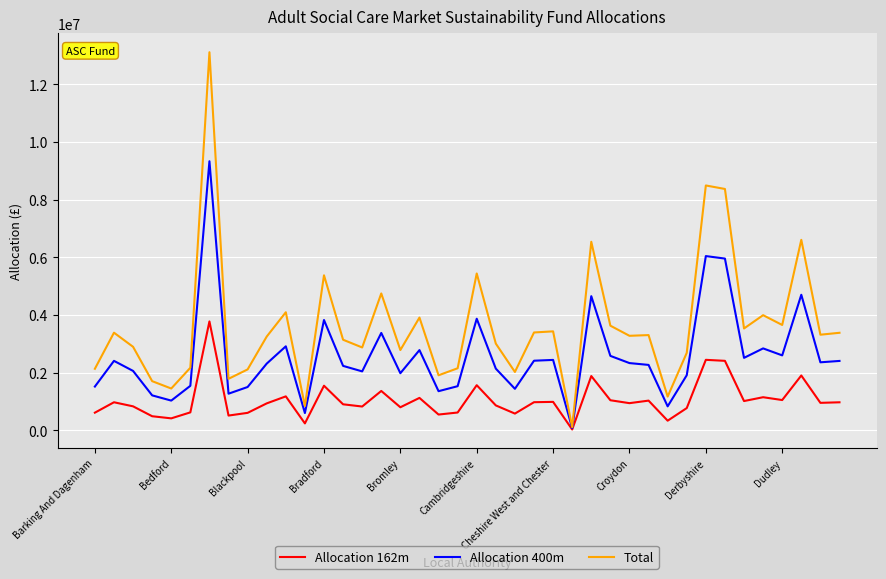

Which series has the widest spread of values?

Total